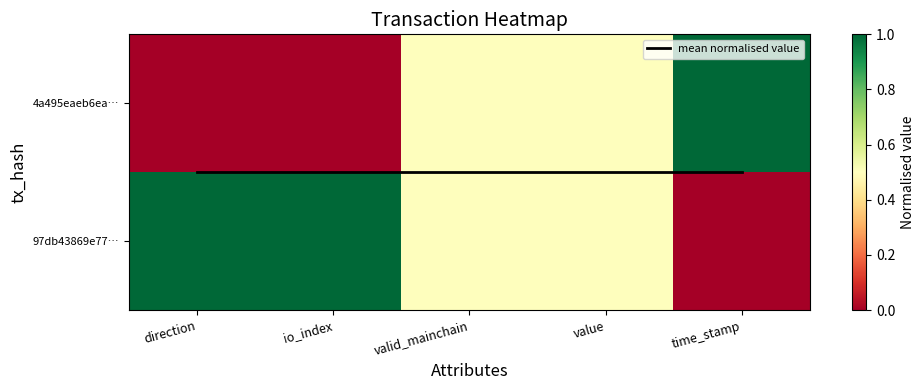

Which series has the widest spread of values?

4a495eaeb6ea…